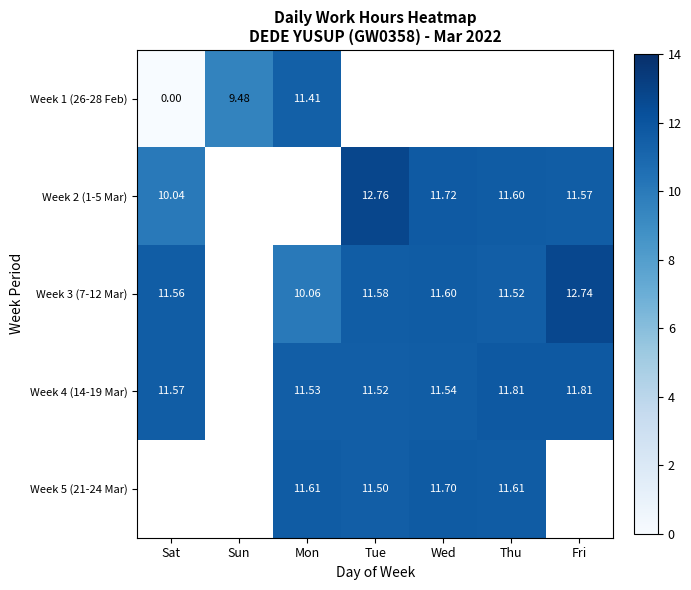

Is the value of Week 1 (26-28 Feb) at Mon greater than the value of Week 3 (7-12 Mar) at Mon?

Yes